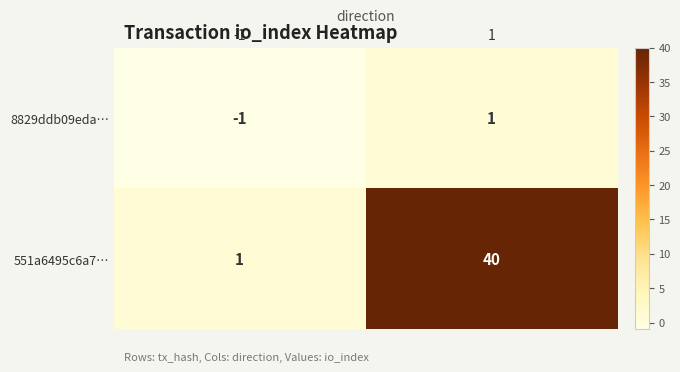

What is the spread (max minus min) of values at -1?

2